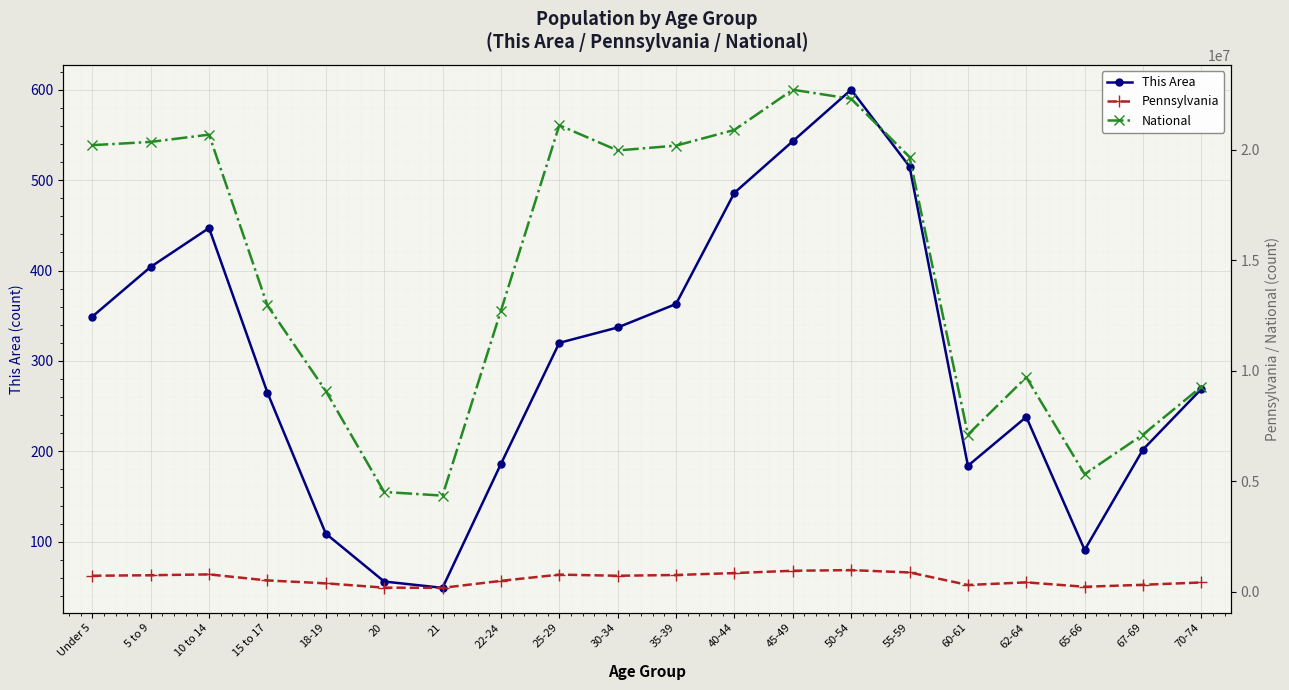

How many interior local peaks does the This Area series have?

3